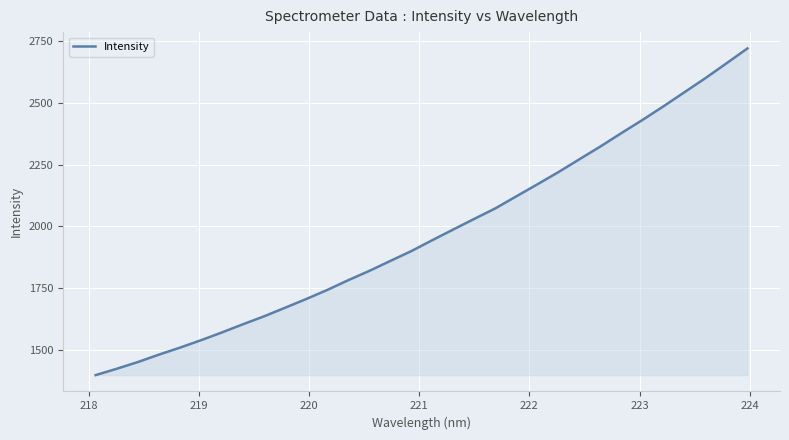

What is the difference between the maximum and minimum values?

1322.5